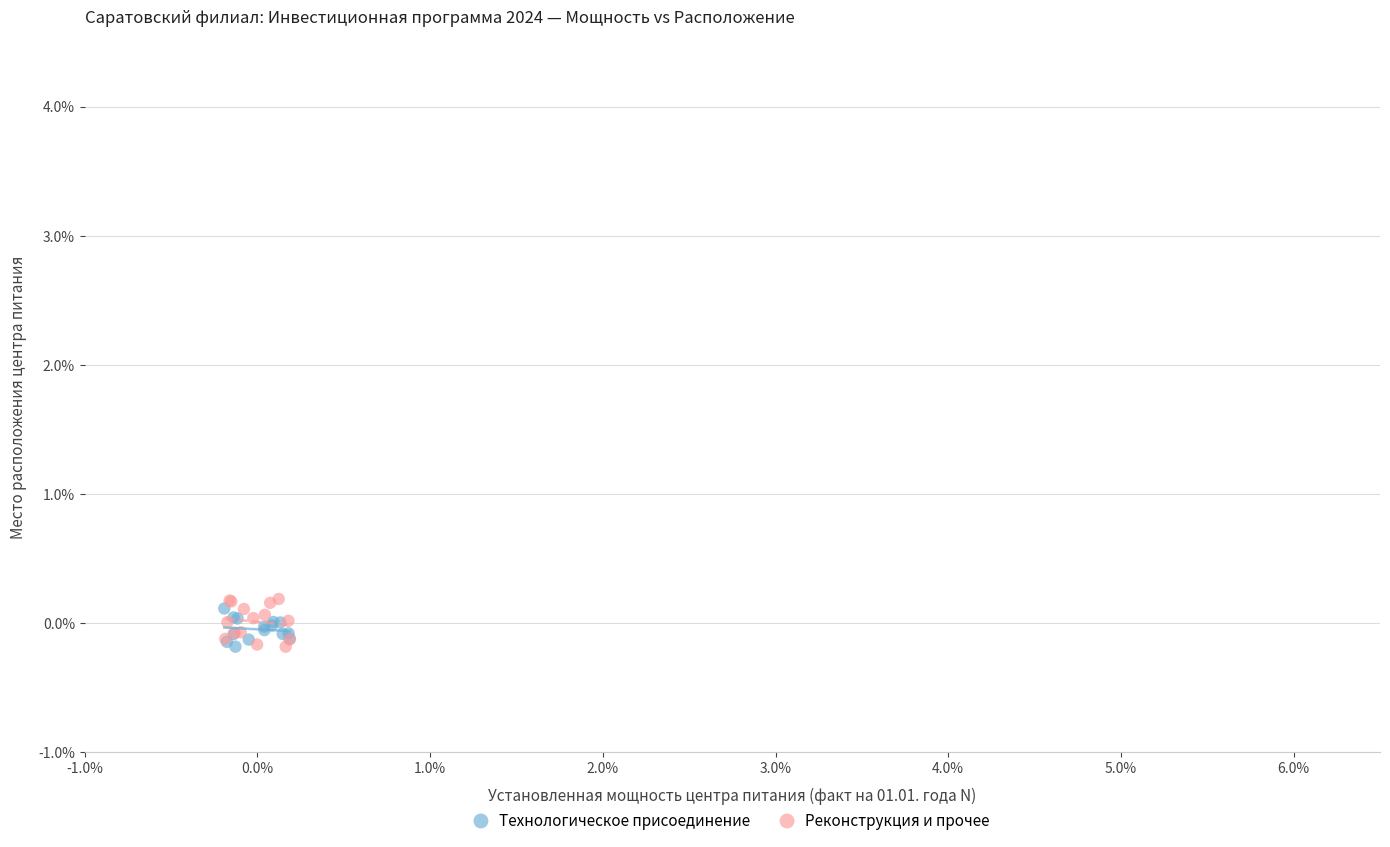

Which series has the widest spread of Y values?

Реконструкция и прочее